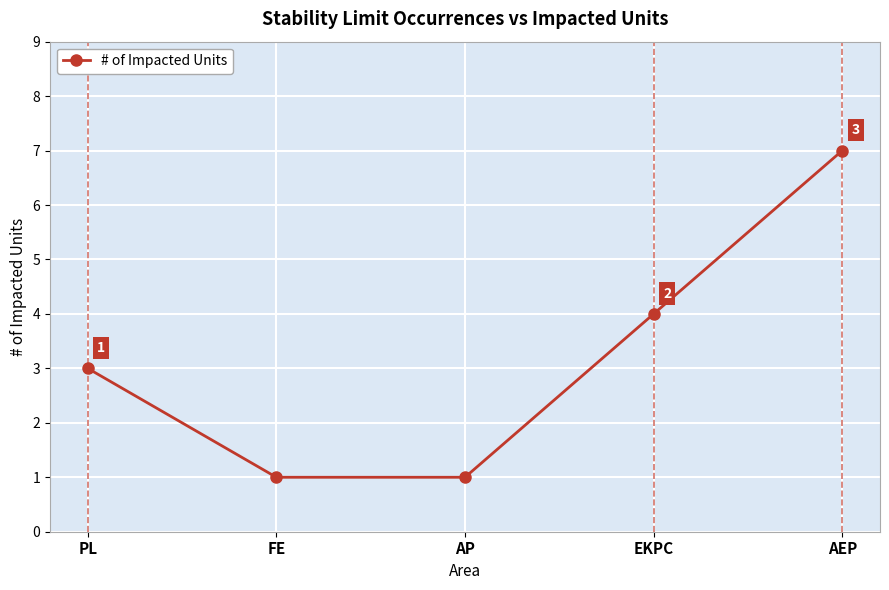

Where is the data nearest to the value 4?

EKPC